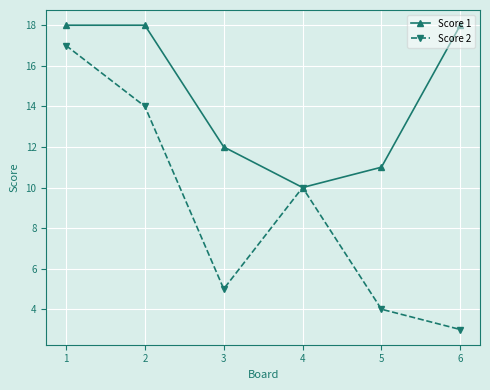

List the series in order of their overall mean, lowest first.

Score 2, Score 1